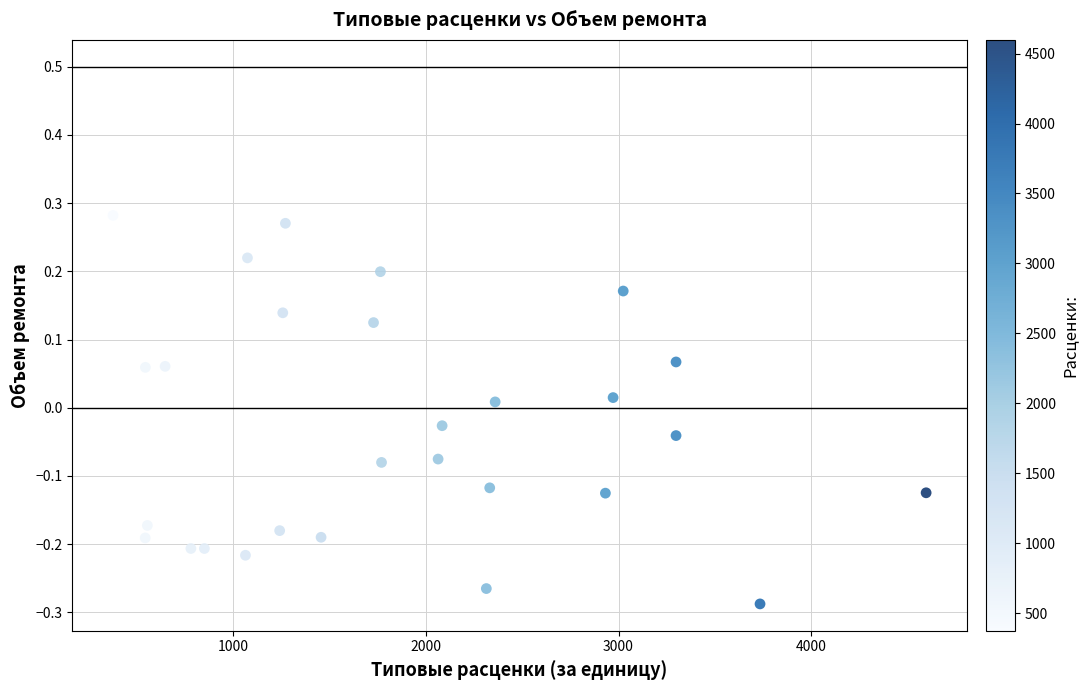

What is the range of X values (max minus min)?

4223.6